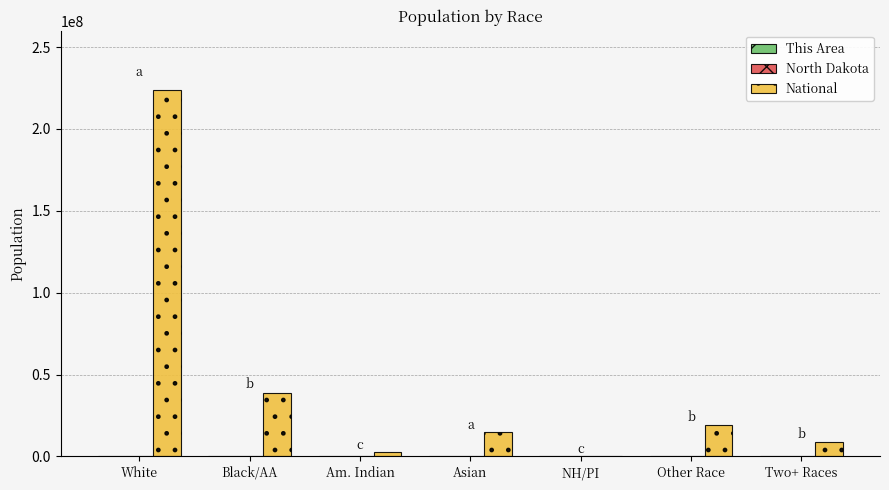

At which category is the sum across all series the highest?

White